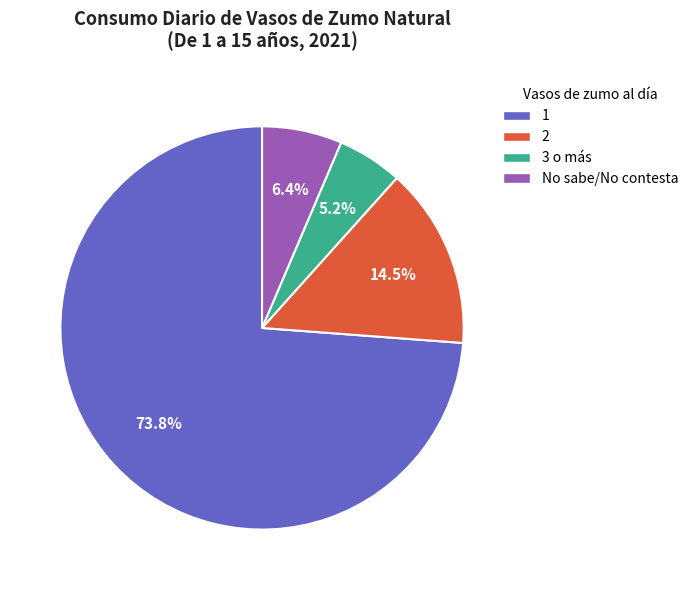

How many segments does this pie chart have?

4